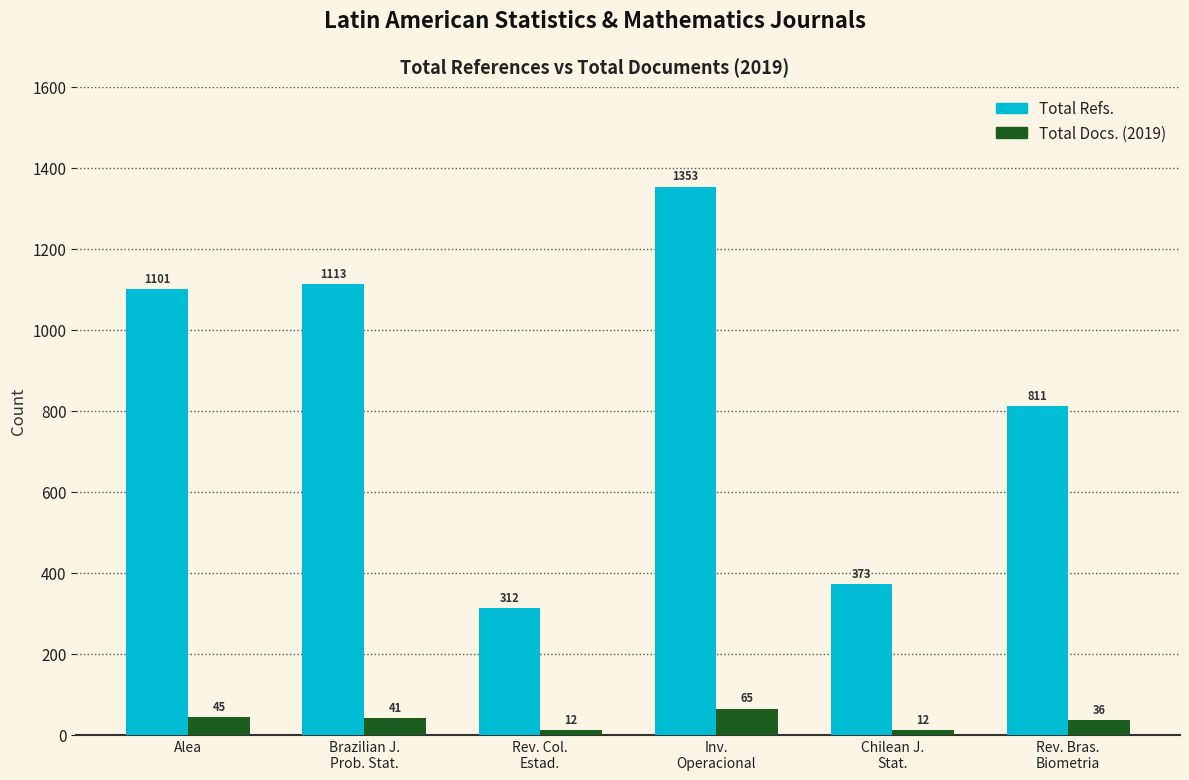

Reading left to right, transcribe all the data shown in this chart.

Total Refs.: Alea=1101	Brazilian J.
Prob. Stat.=1113	Rev. Col.
Estad.=312	Inv.
Operacional=1353	Chilean J.
Stat.=373	Rev. Bras.
Biometria=811
Total Docs. (2019): Alea=45	Brazilian J.
Prob. Stat.=41	Rev. Col.
Estad.=12	Inv.
Operacional=65	Chilean J.
Stat.=12	Rev. Bras.
Biometria=36